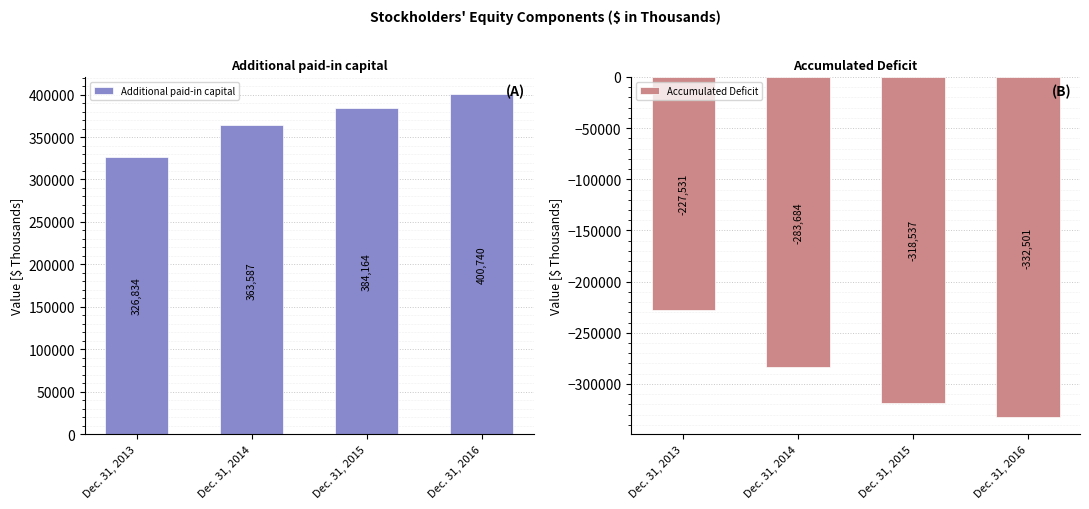

Rank the series by their maximum value, from highest to lowest.

Additional paid-in capital, Accumulated Deficit